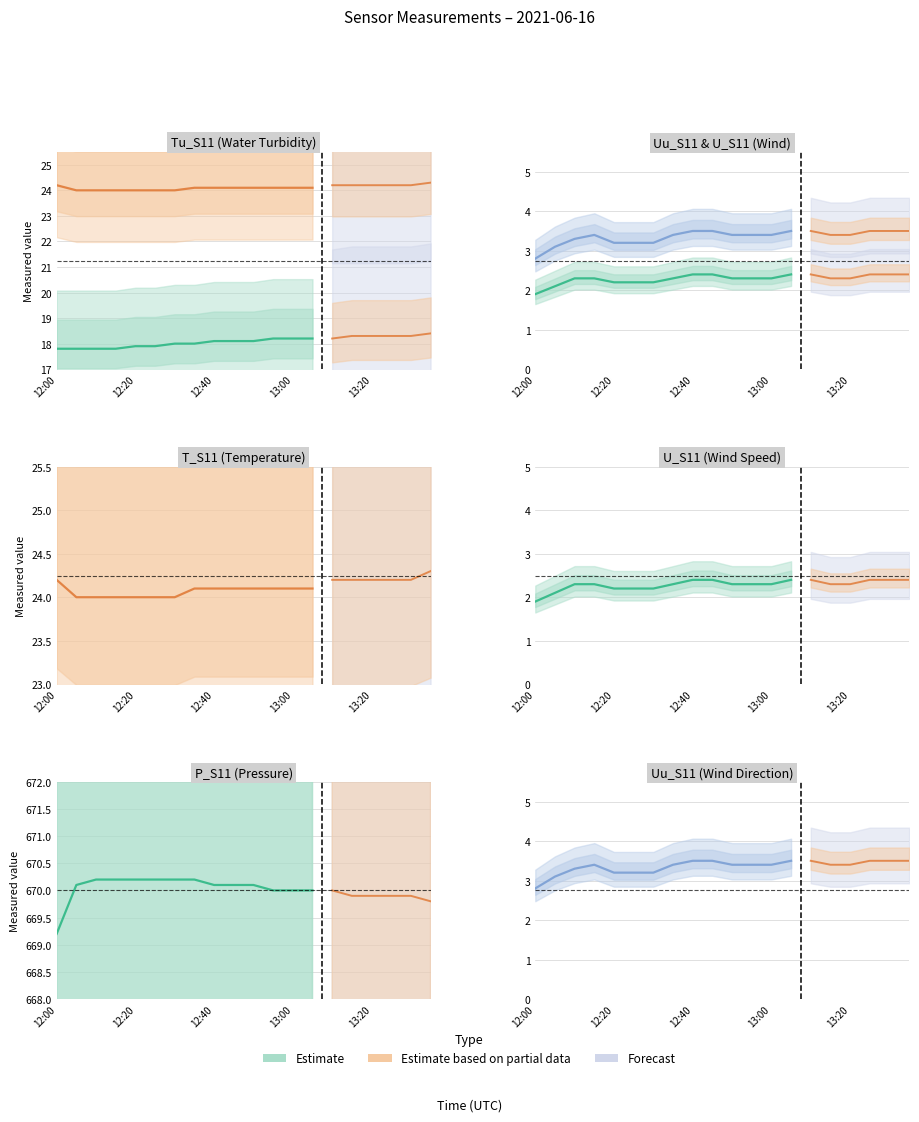

Which category has the lowest value in the P_S11 series?

12:00